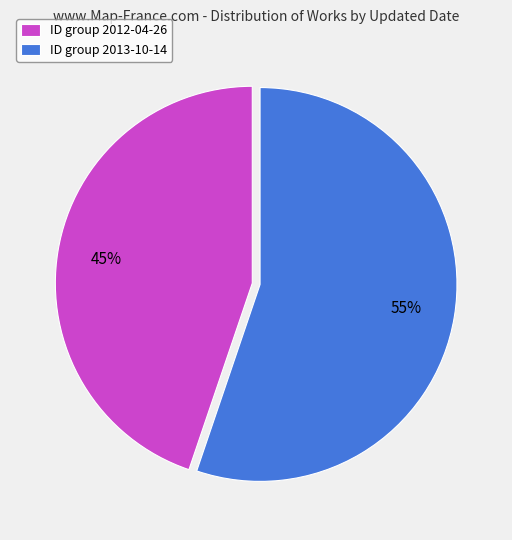

To the nearest percent, what is the difference between the largest and smallest slice percentages?

10%